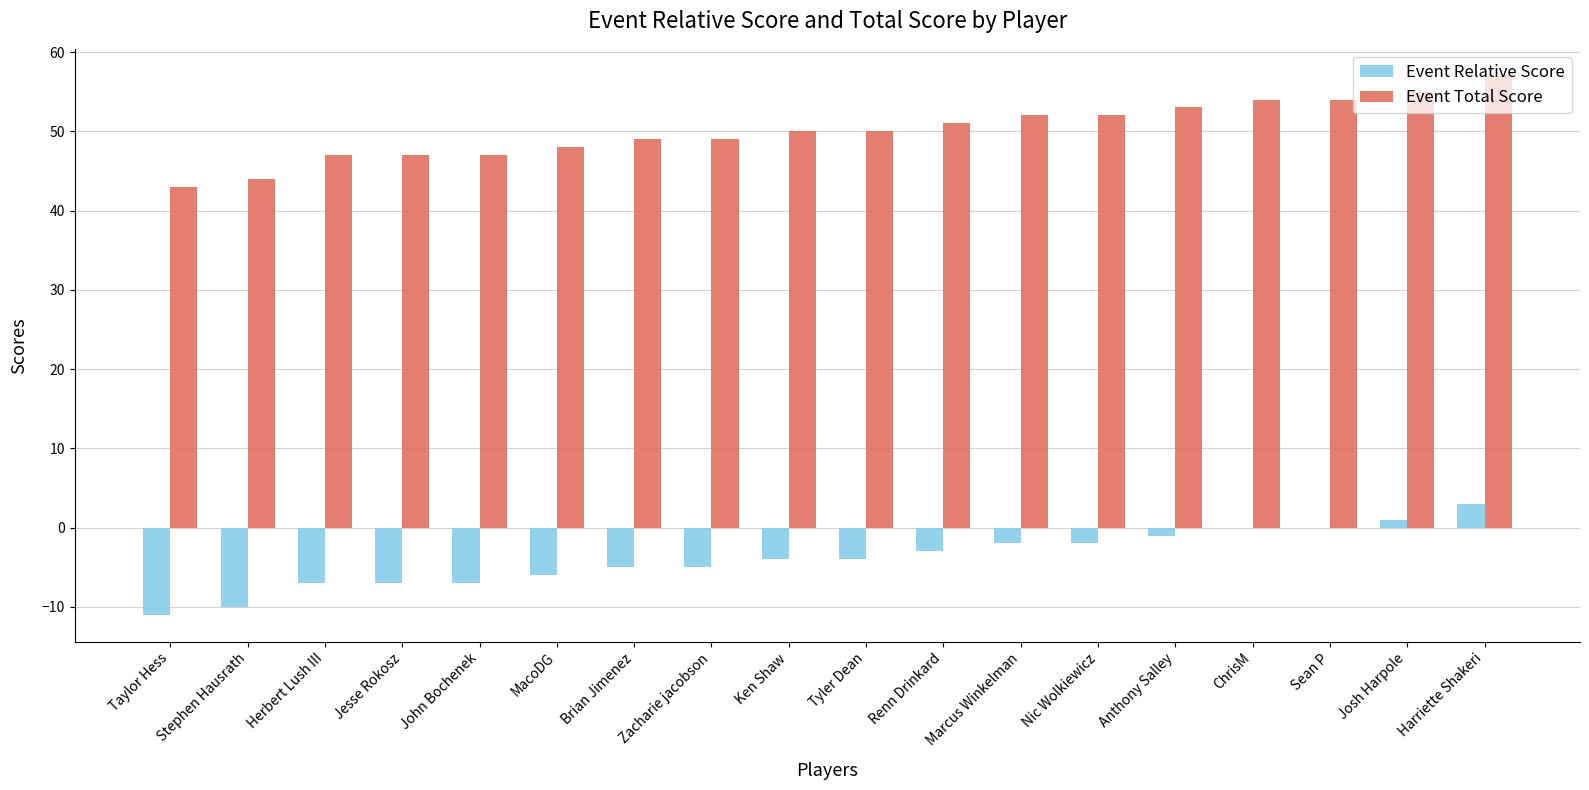

What is the difference between the Event Relative Score values at ChrisM and Ken Shaw?

4